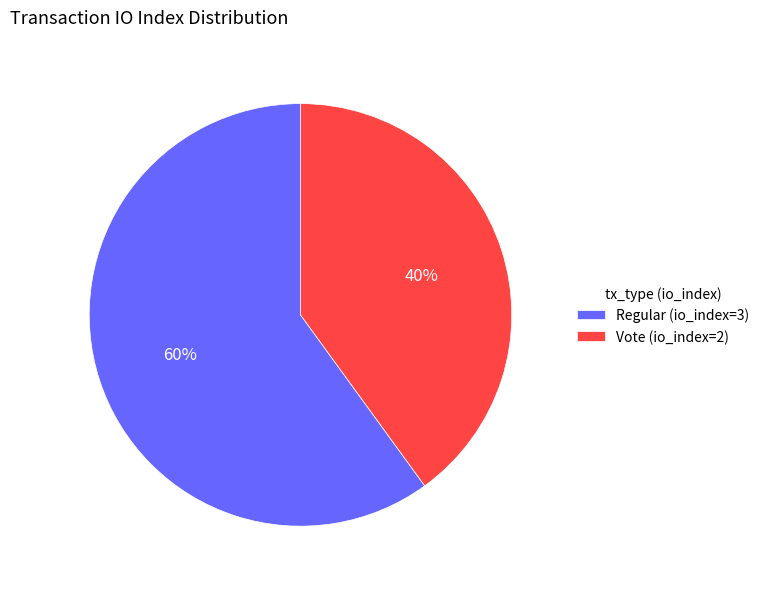

How many segments does this pie chart have?

2